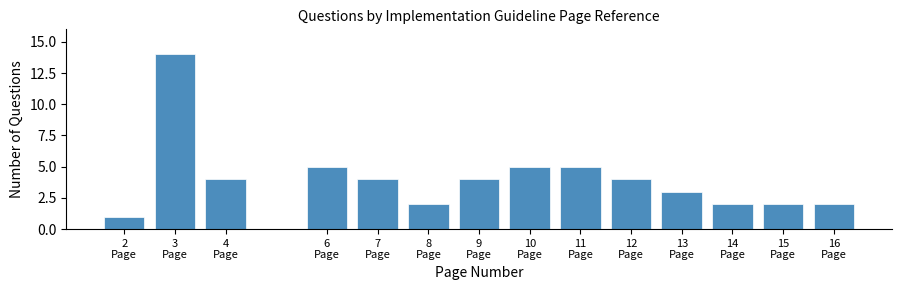

Reading left to right, what are all the values shown in this chart?

1	14	4	5	4	2	4	5	5	4	3	2	2	2